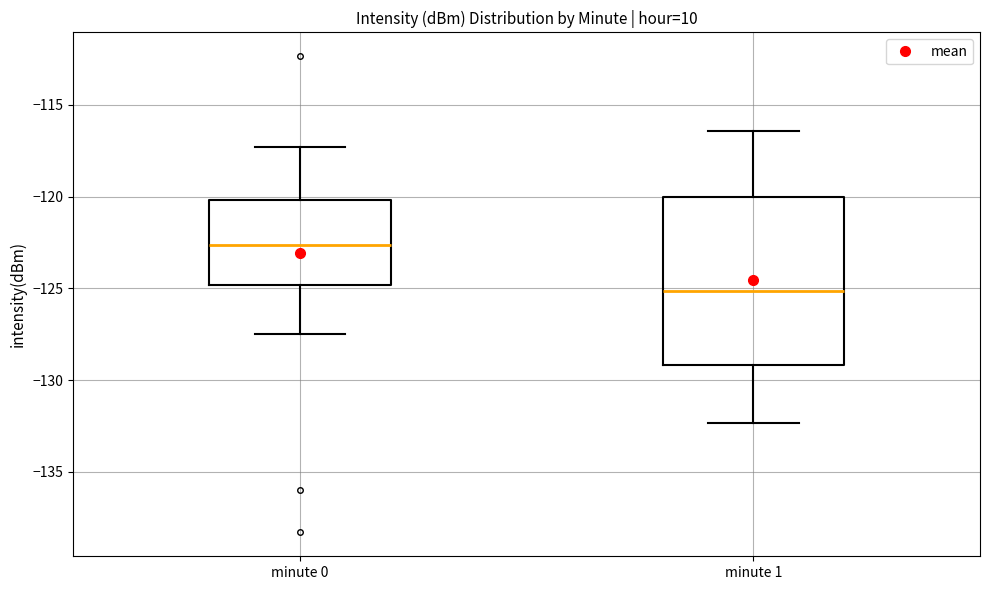

Which box is the tallest, from its lower edge to its upper edge?

minute 1